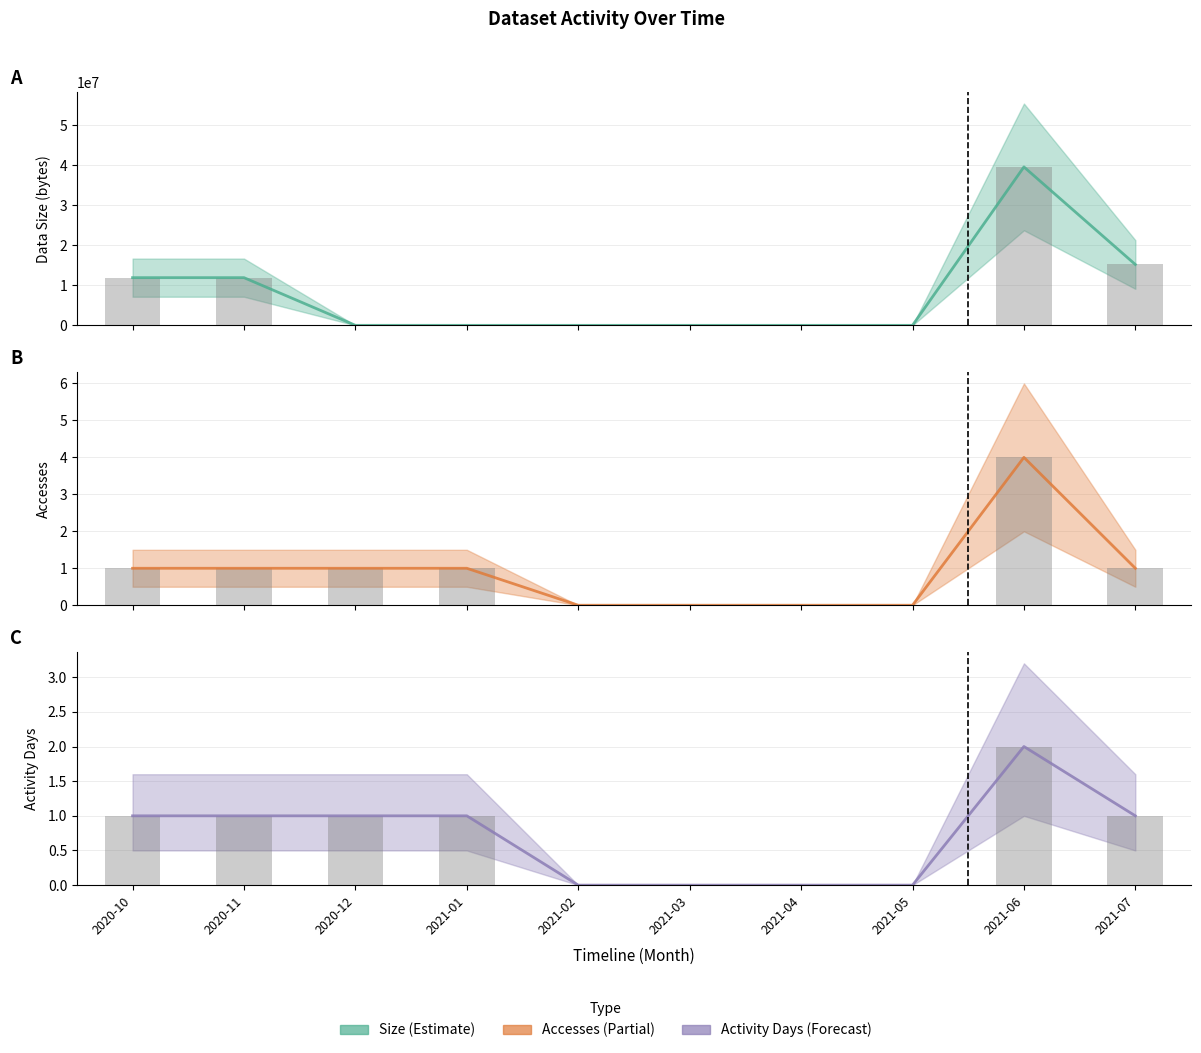

Reading left to right, transcribe all the data shown in this chart.

Size (line): 2020-10=11920492	2020-11=11920492	2020-12=3950	2021-01=581	2021-02=0	2021-03=0	2021-04=0	2021-05=0	2021-06=39603019	2021-07=15214235
Size bars: 2020-10=11920492	2020-11=11920492	2020-12=3950	2021-01=581	2021-02=0	2021-03=0	2021-04=0	2021-05=0	2021-06=39603019	2021-07=15214235
Accesses (line): 2020-10=1	2020-11=1	2020-12=1	2021-01=1	2021-02=0	2021-03=0	2021-04=0	2021-05=0	2021-06=4	2021-07=1
Accesses bars: 2020-10=1	2020-11=1	2020-12=1	2021-01=1	2021-02=0	2021-03=0	2021-04=0	2021-05=0	2021-06=4	2021-07=1
Activity Days (line): 2020-10=1	2020-11=1	2020-12=1	2021-01=1	2021-02=0	2021-03=0	2021-04=0	2021-05=0	2021-06=2	2021-07=1
Activity Days bars: 2020-10=1	2020-11=1	2020-12=1	2021-01=1	2021-02=0	2021-03=0	2021-04=0	2021-05=0	2021-06=2	2021-07=1